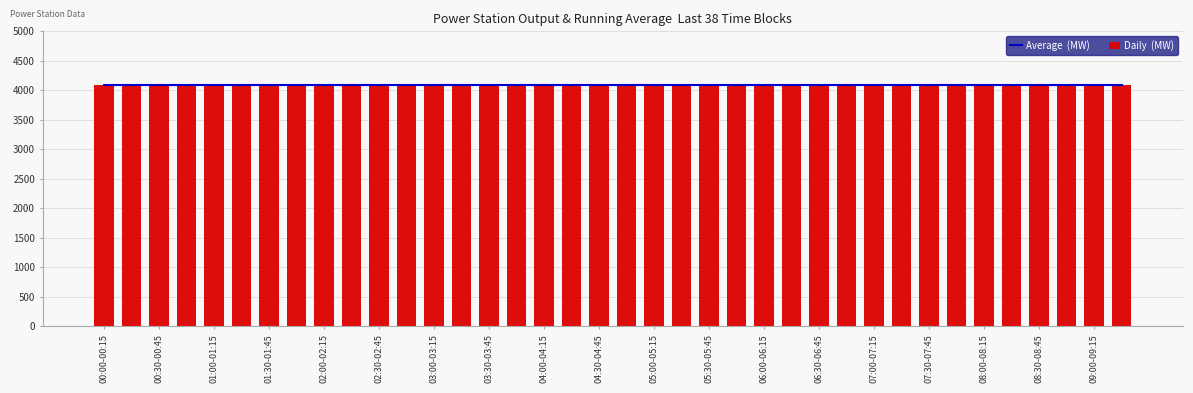

Are the bars grouped side by side (vs. stacked)?

Yes